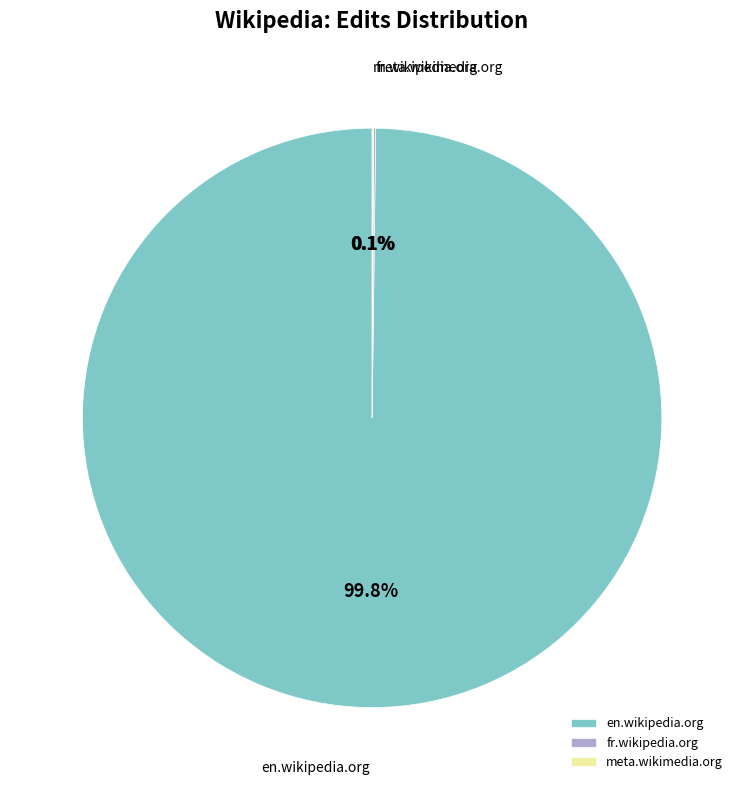

What portion of the pie excludes en.wikipedia.org?

0.2%